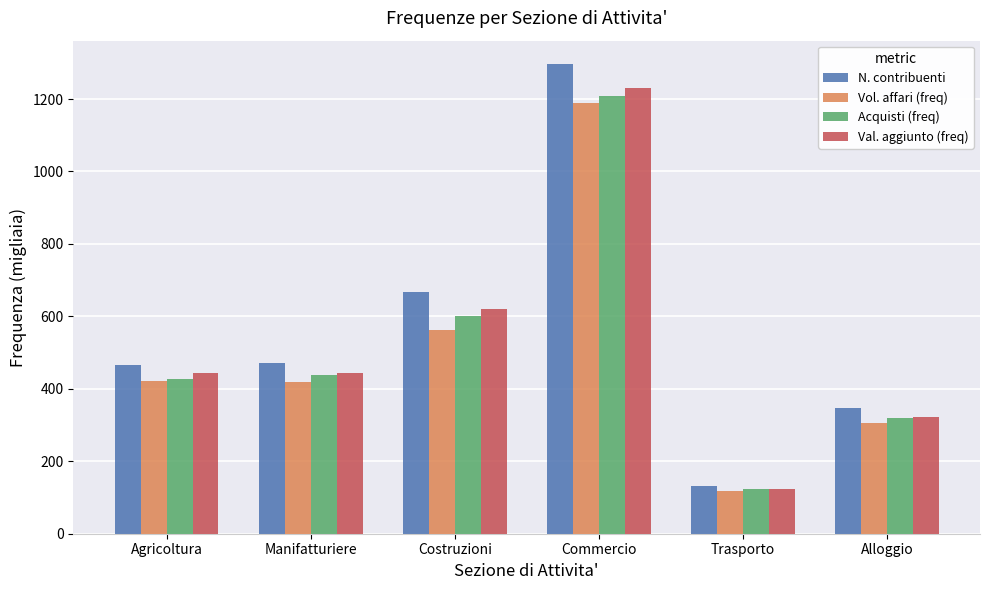

How many bars are there in each group?

4